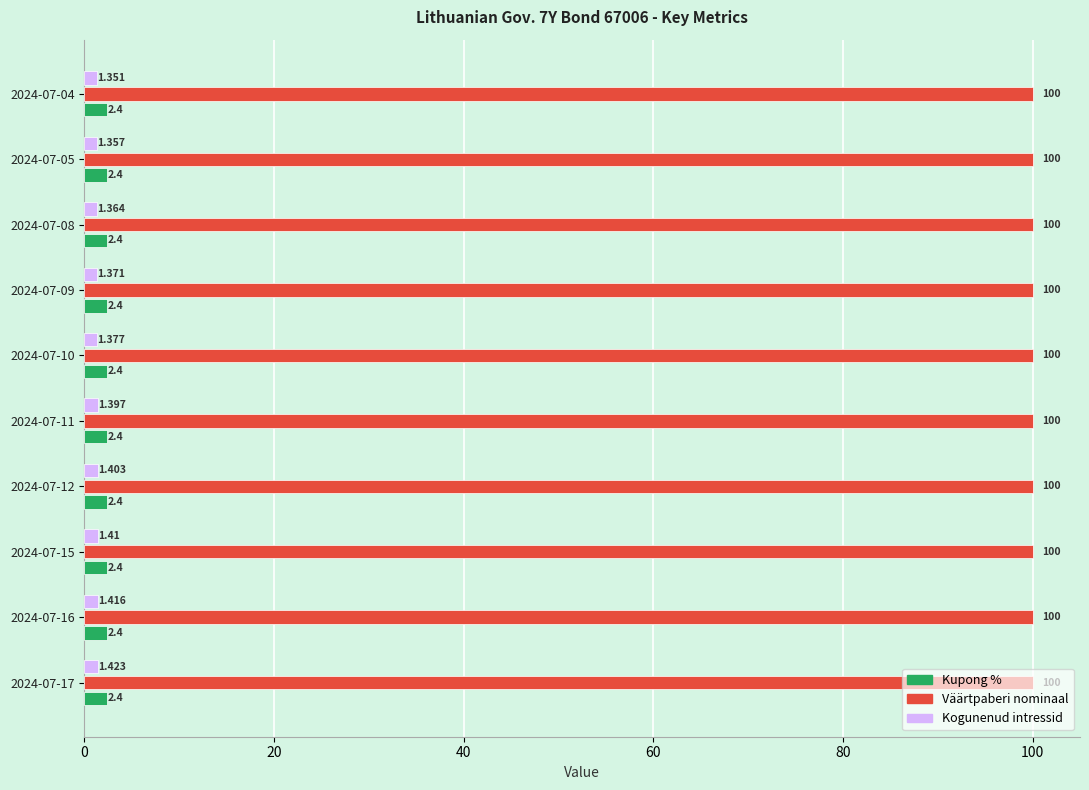

List the series in order of their peak value, highest first.

Väärtpaberi nominaal, Kupong %, Kogunenud intressid